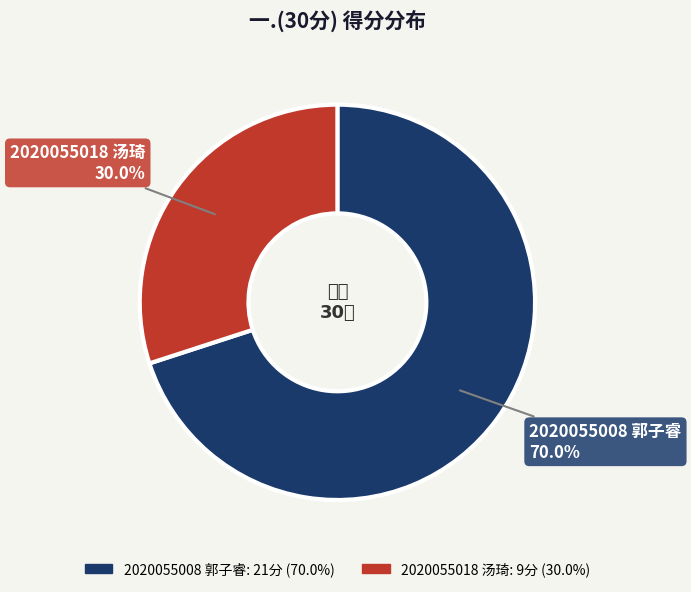

To the nearest percent, what percentage of the pie is 2020055018 汤琦?

30%